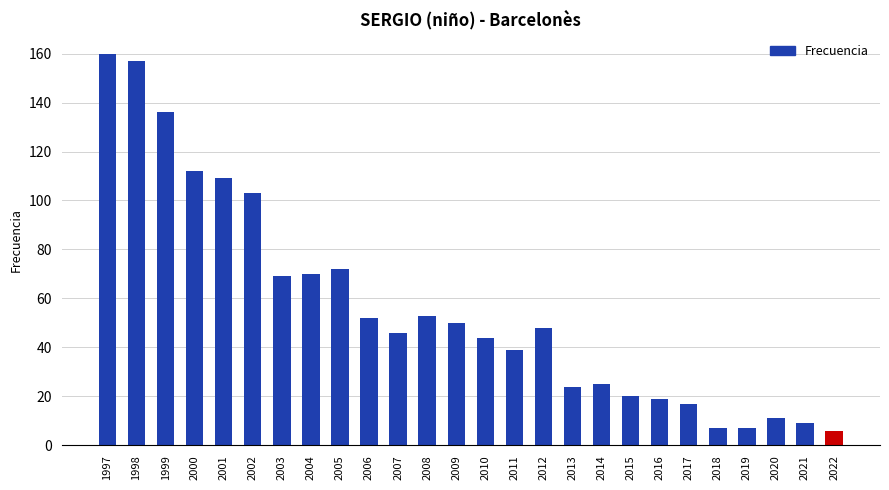

What is the difference between the maximum and second lowest values?

153